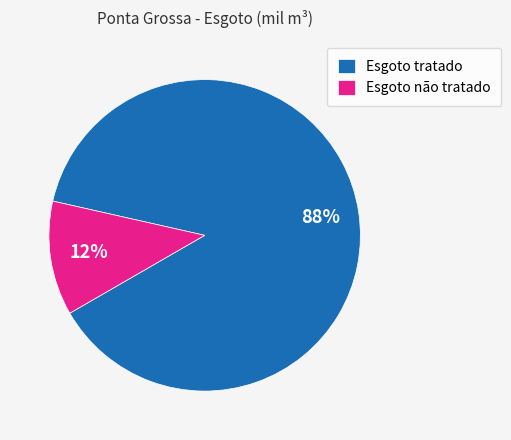

To the nearest percent, what portion does Esgoto não tratado represent?

12%